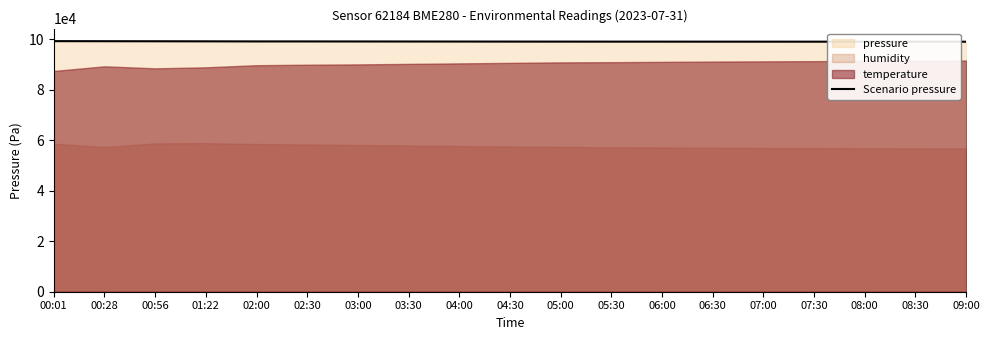

How many values are below 99030?

9